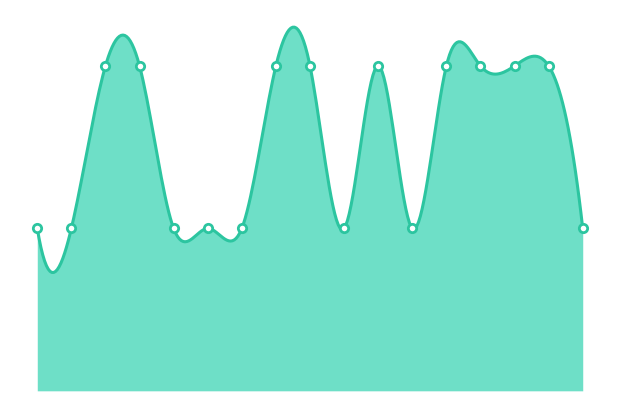

Reading right to left, what are all the values shown in this chart?

1	2	2	2	2	1	2	1	2	2	1	1	1	2	2	1	1